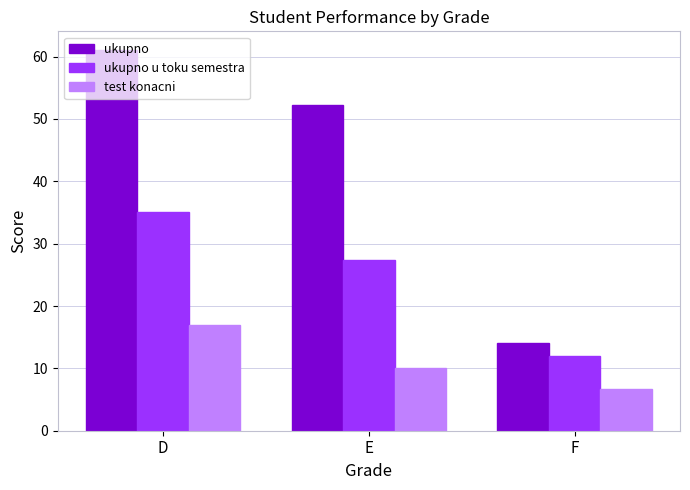

Between D and E, which series saw the biggest shift?

ukupno